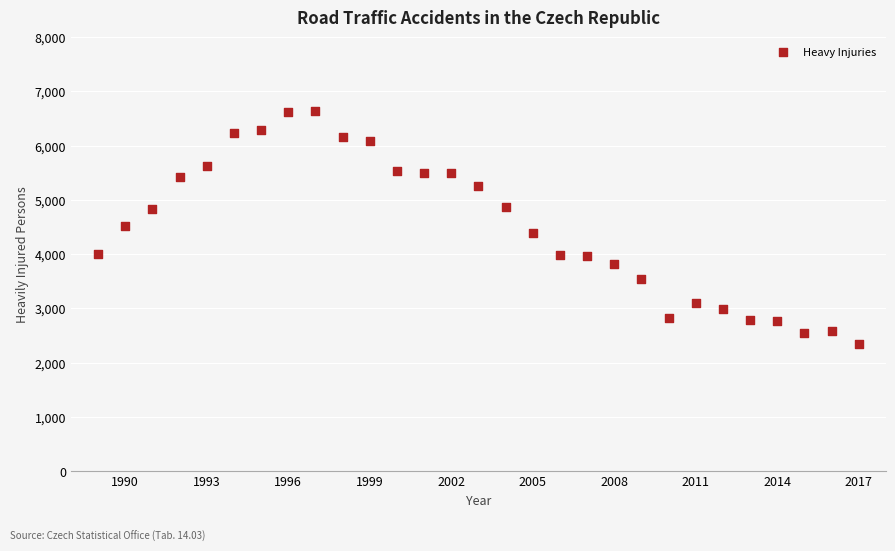

What is the range of Y values (max minus min)?

4293